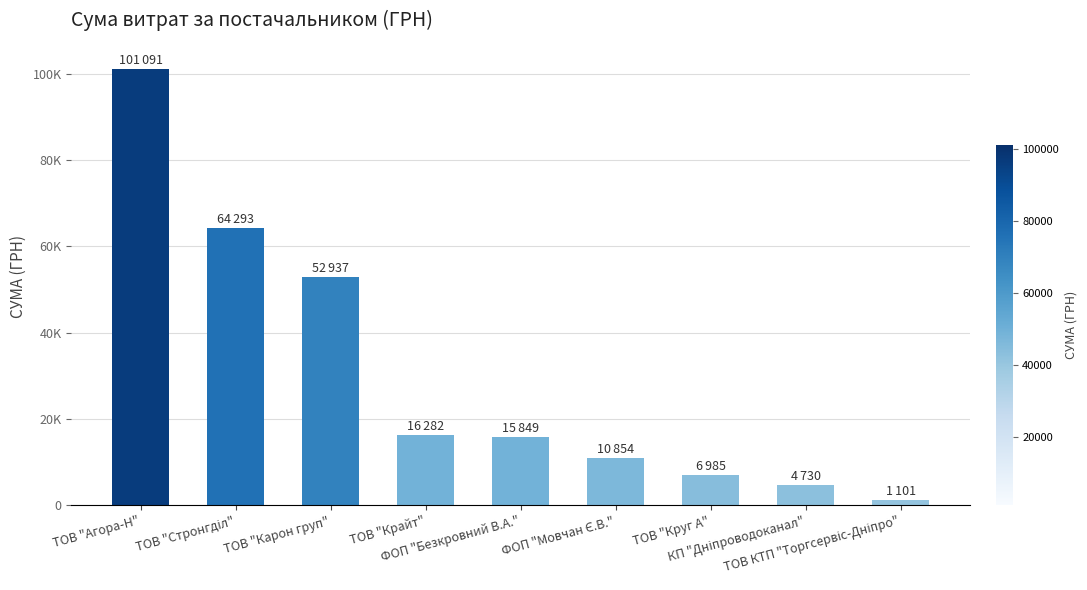

Are the bars horizontal?

No